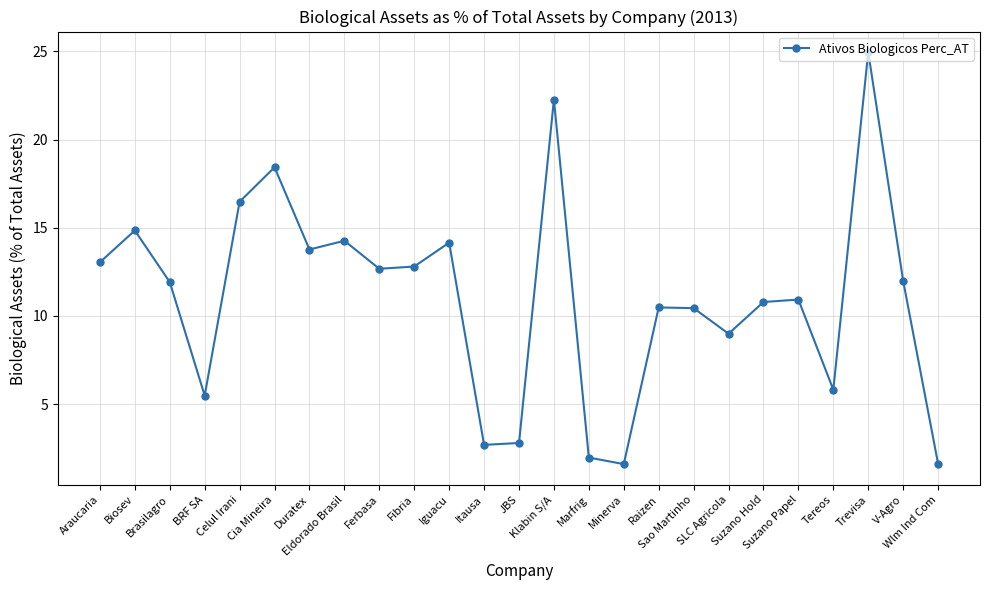

The chart shows a value of 12.8 at Fibria. True or false?

True